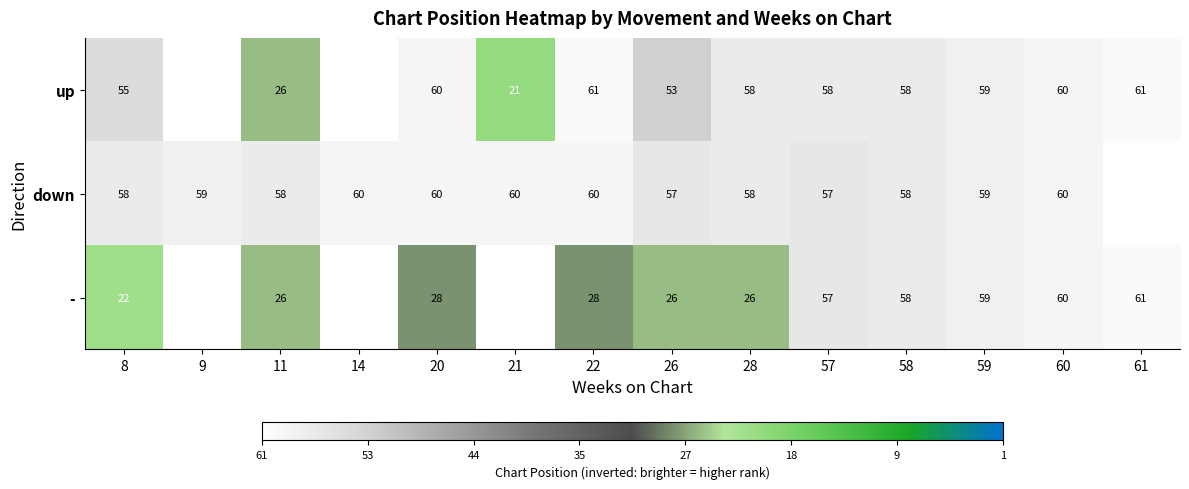

What is the minimum value shown in the chart?

1.0